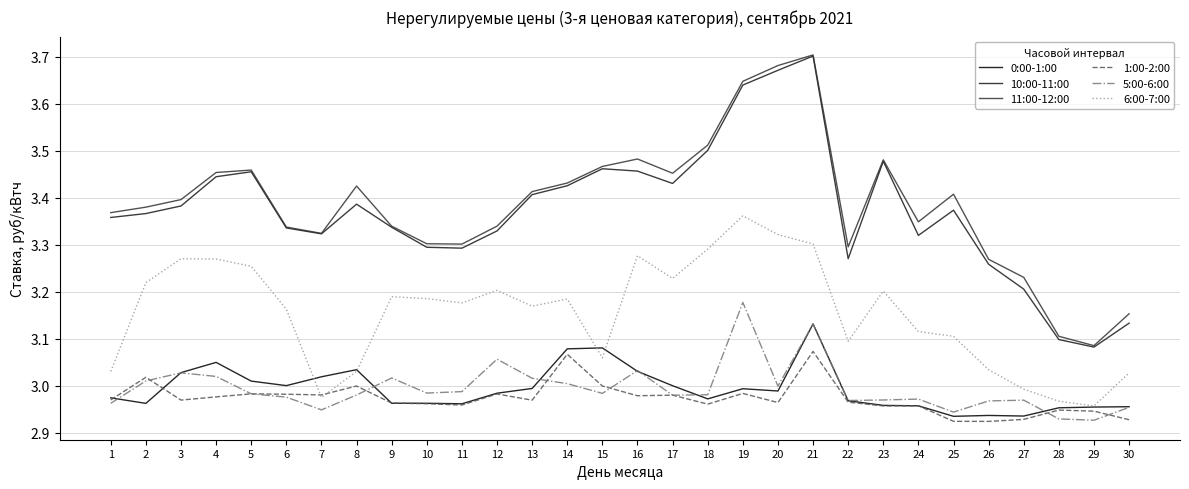

True or false: 10:00-11:00 and 6:00-7:00 cross at least once.

False